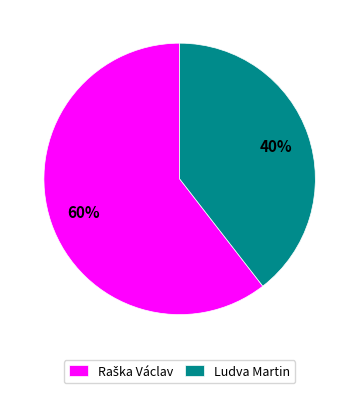

What percentage is the Ludva Martin slice, to the nearest percent?

40%